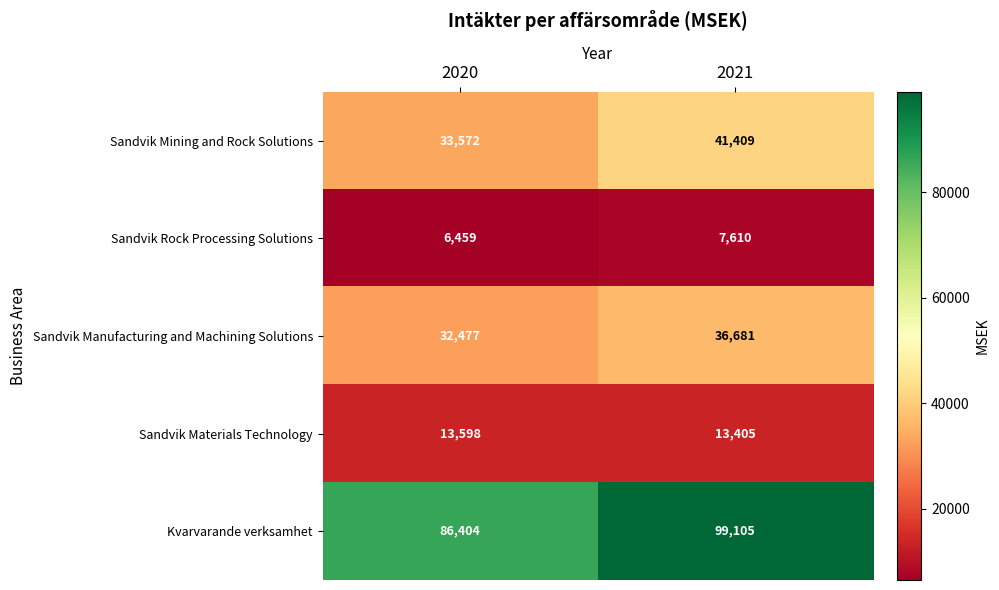

Count the number of data series in this chart.

5